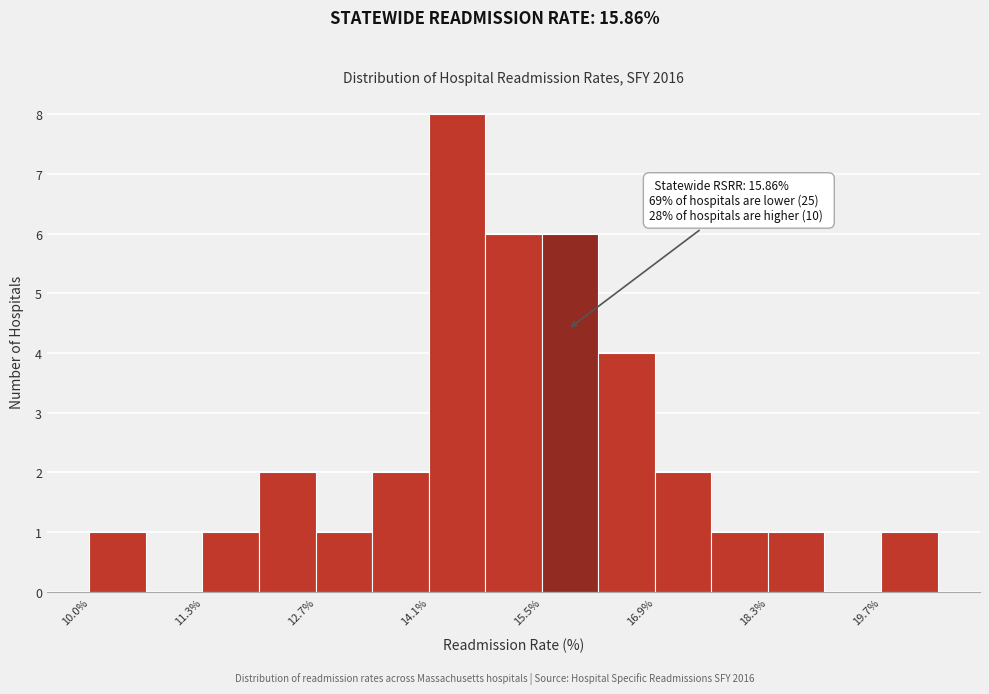

Around what value on the x-axis is the tallest bar? Give the approximate position of its centre, as read against the axis.

14.4